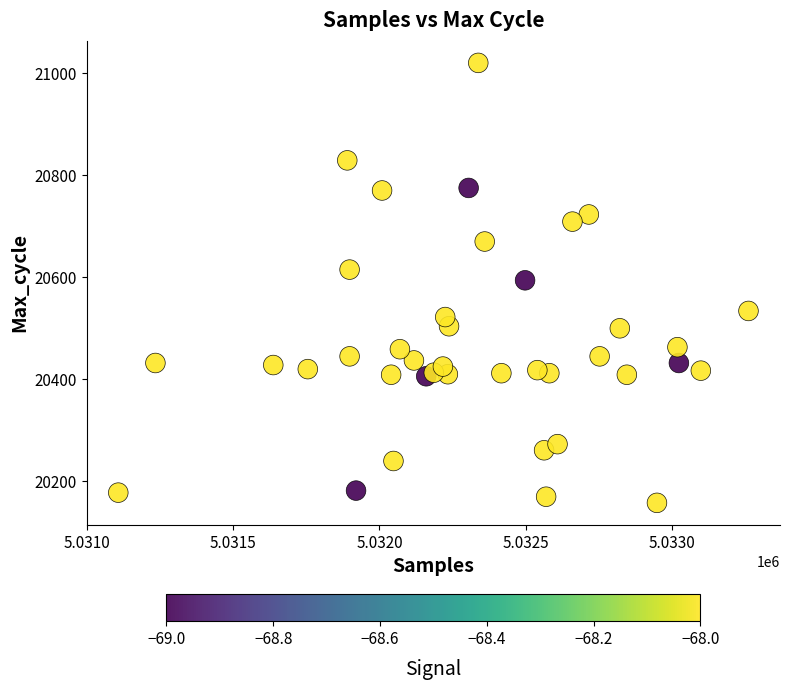

What is the range of Y values (max minus min)?

862